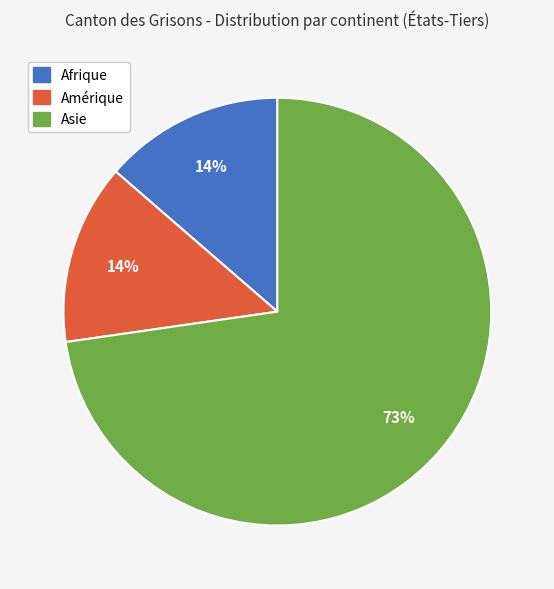

To the nearest percent, what is the combined percentage of Asie and Amérique?

86%